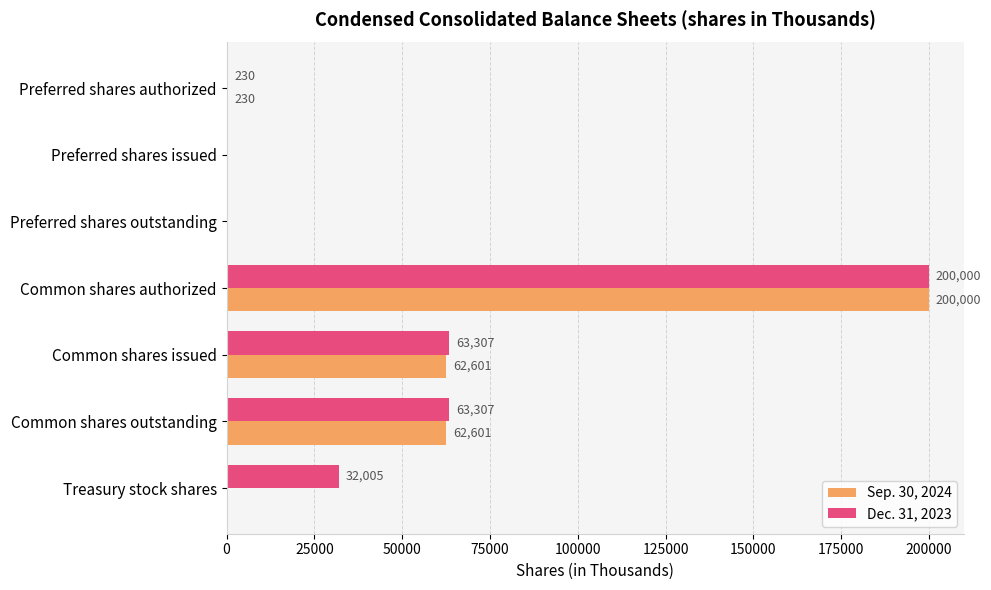

What are all the series names shown in the legend?

Sep. 30, 2024, Dec. 31, 2023